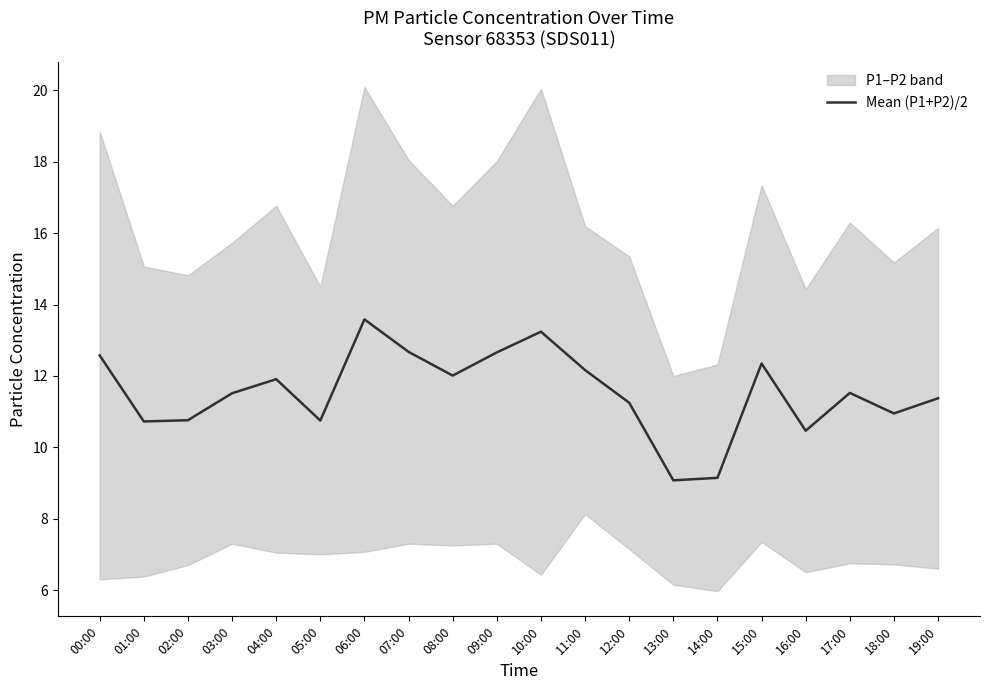

Does the chart display data point markers on the line(s)?

No